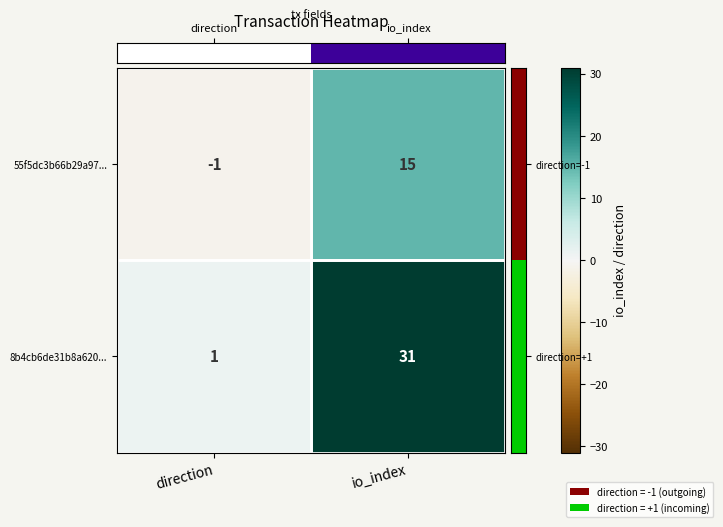

Is it true that 55f5dc3b66b29a97... equals 21 at io_index?

False